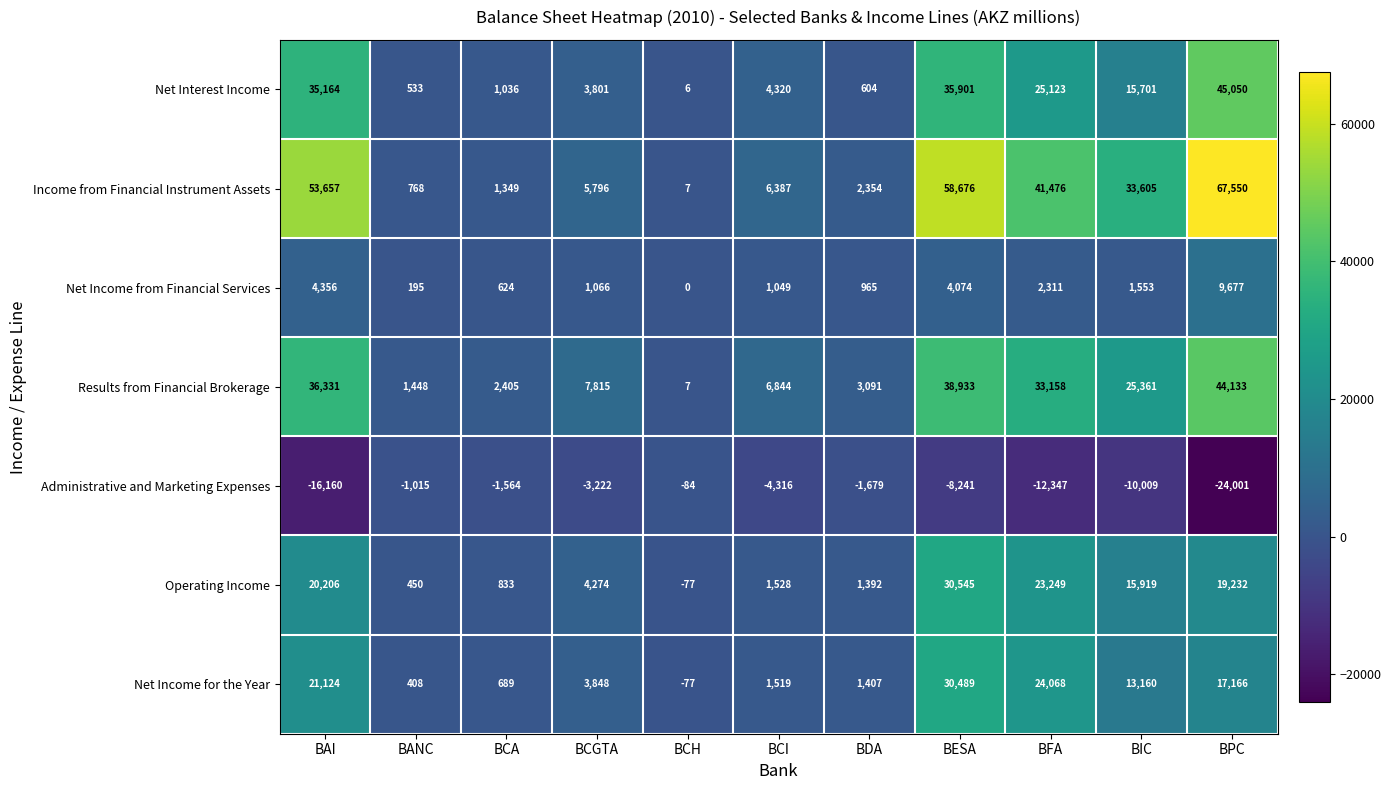

Count the number of data series in this chart.

7